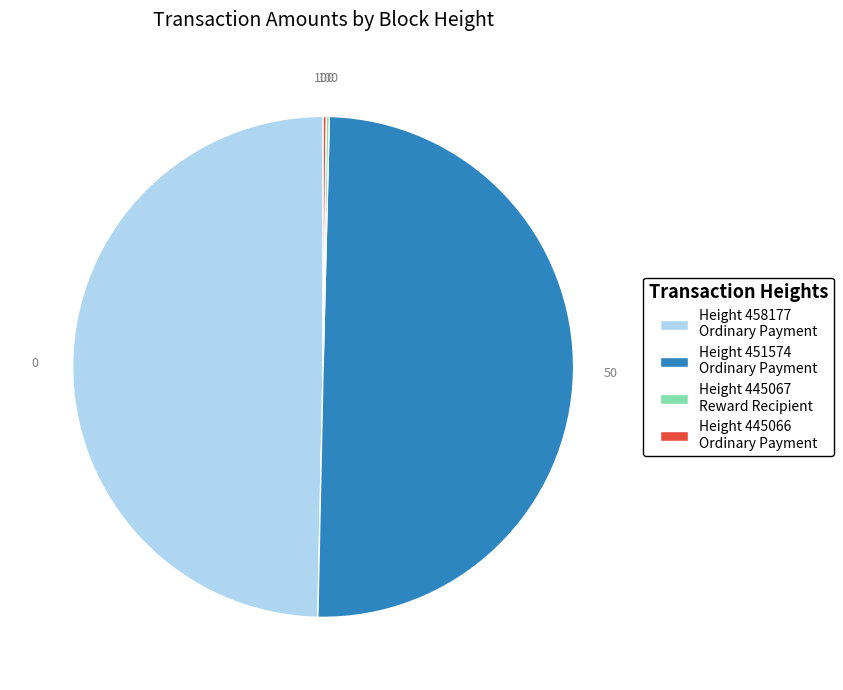

The Height 451574 Ordinary Payment slice represents 50% of the pie. True or false?

True